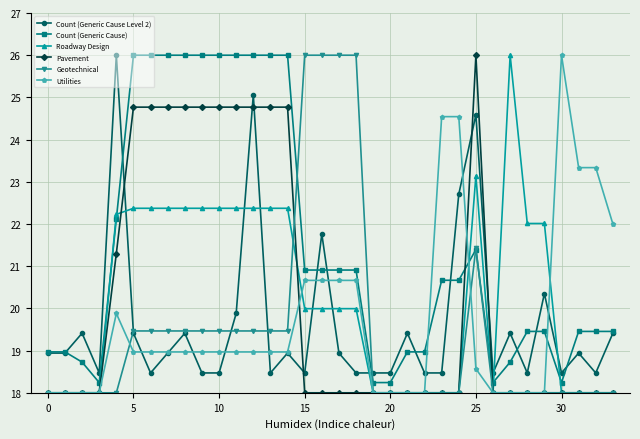

True or false: Pavement has more than 0 points higher than both neighbors.

True